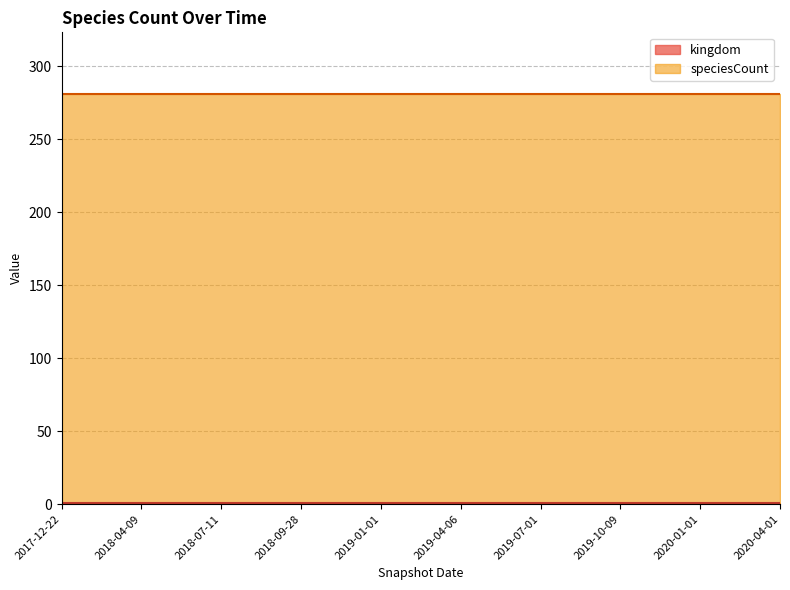

At 2020-01-01, list the series in order from smallest to largest.

kingdom, speciesCount